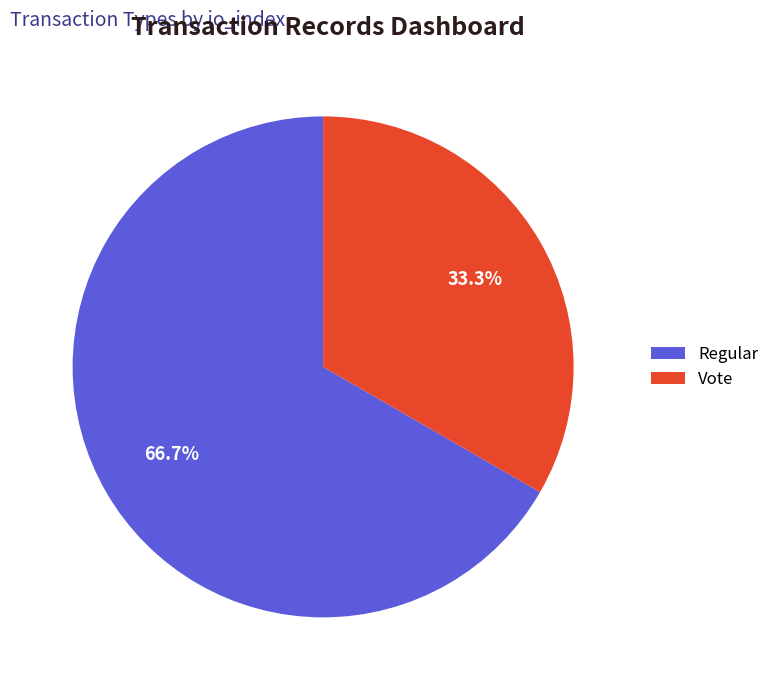

Rank the categories by value from highest to lowest.

Regular, Vote